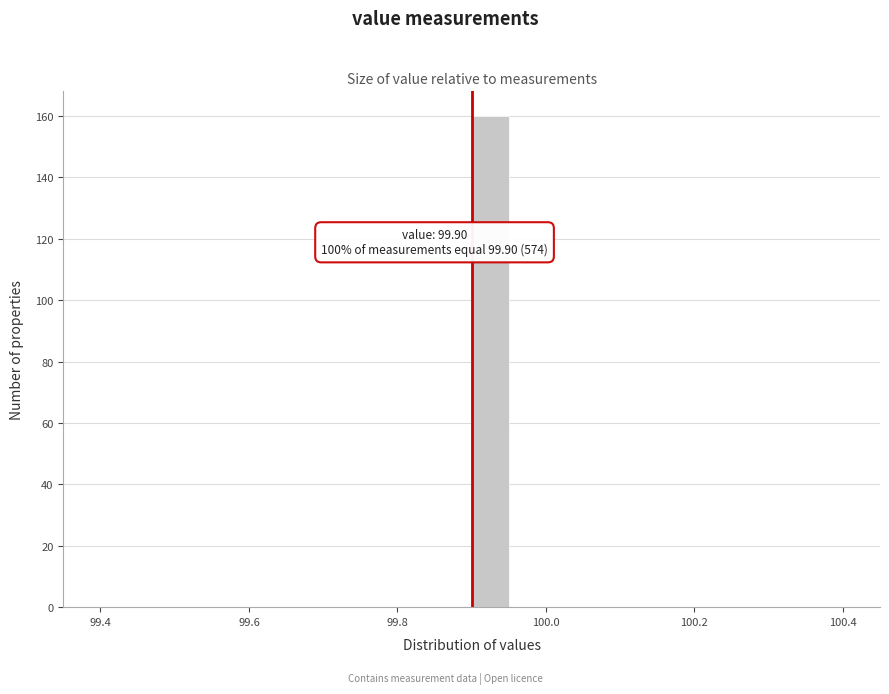

Read against the x-axis, roughly where is the centre of the tallest bar?

99.92